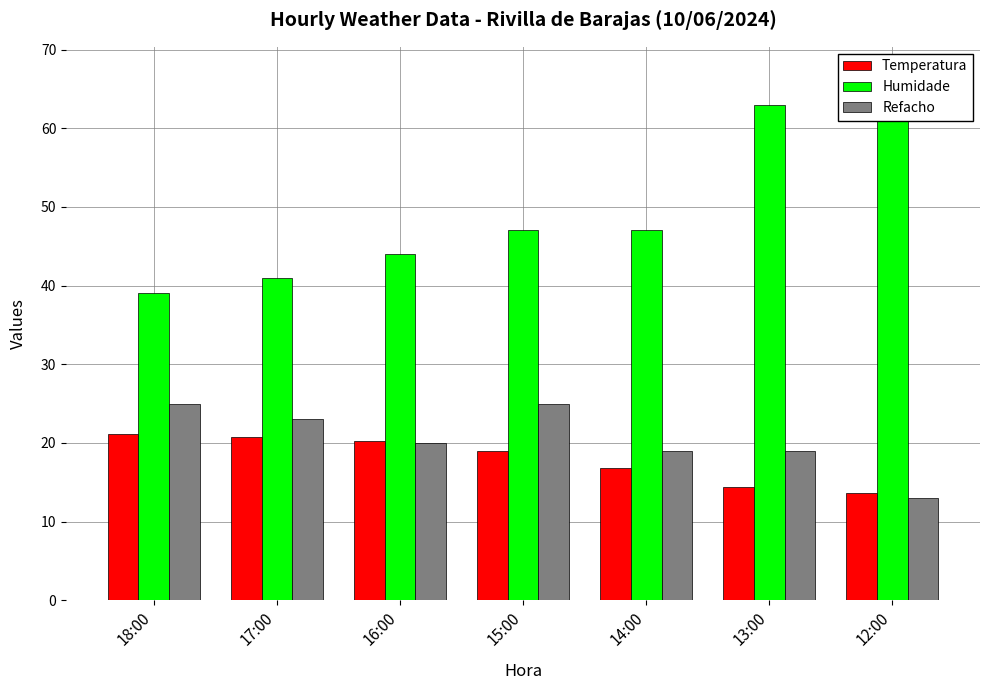

Reading left to right, extract all data points from this chart.

Temperatura: 21.1	20.8	20.2	19.0	16.8	14.4	13.6
Humidade: 39.0	41.0	44.0	47.0	47.0	63.0	67.0
Refacho: 25.0	23.0	20.0	25.0	19.0	19.0	13.0